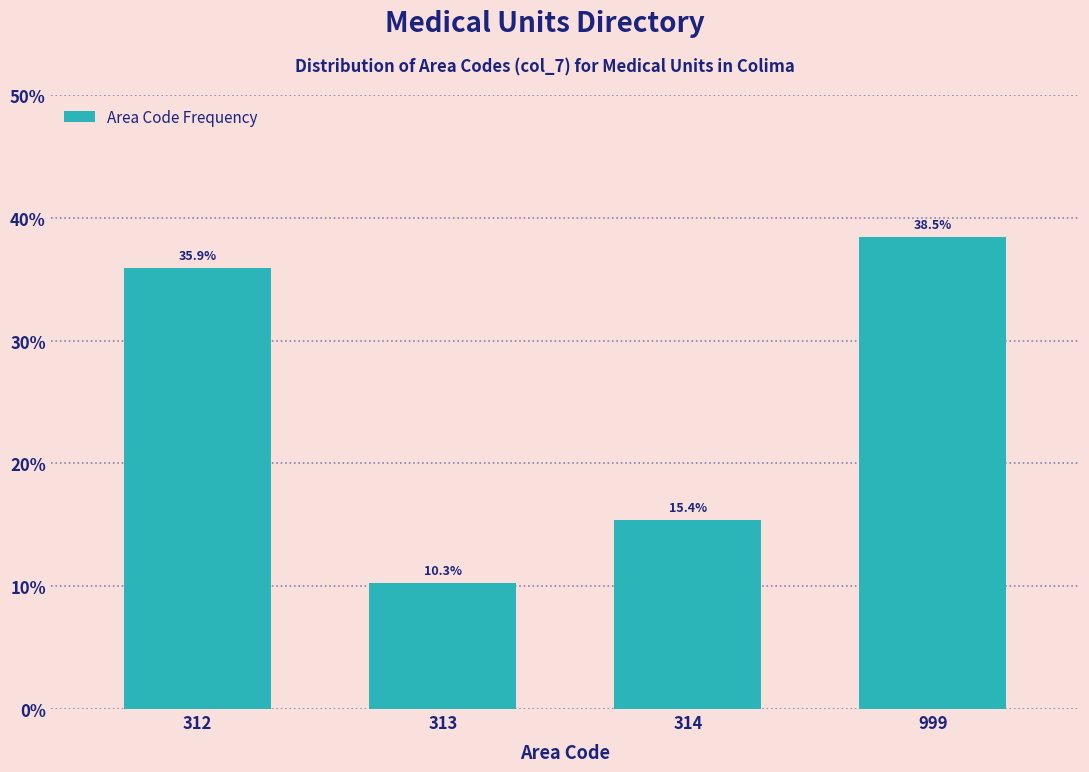

Reading right to left, what are all the values shown in this chart?

38.5	15.4	10.3	35.9